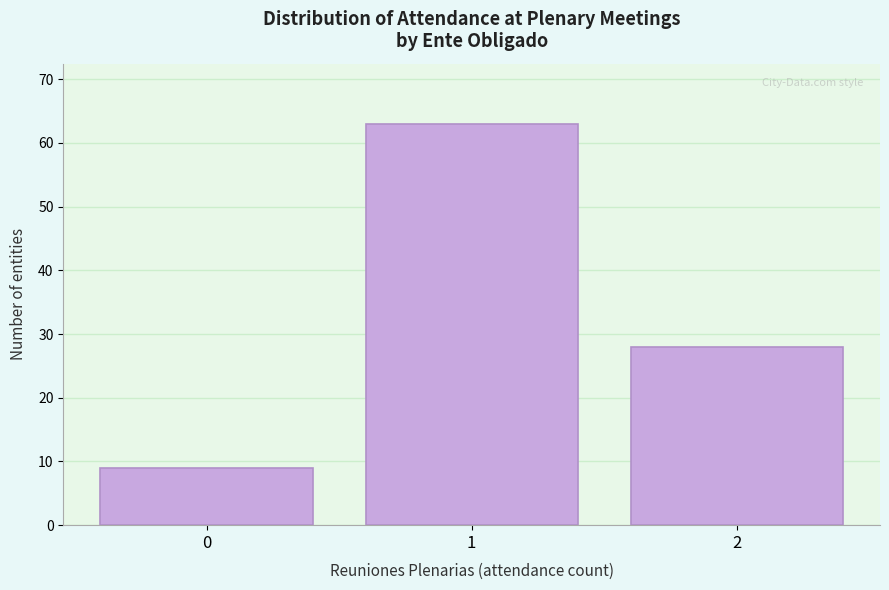

Reading left to right, list all the values displayed in this chart.

0=9	1=63	2=28